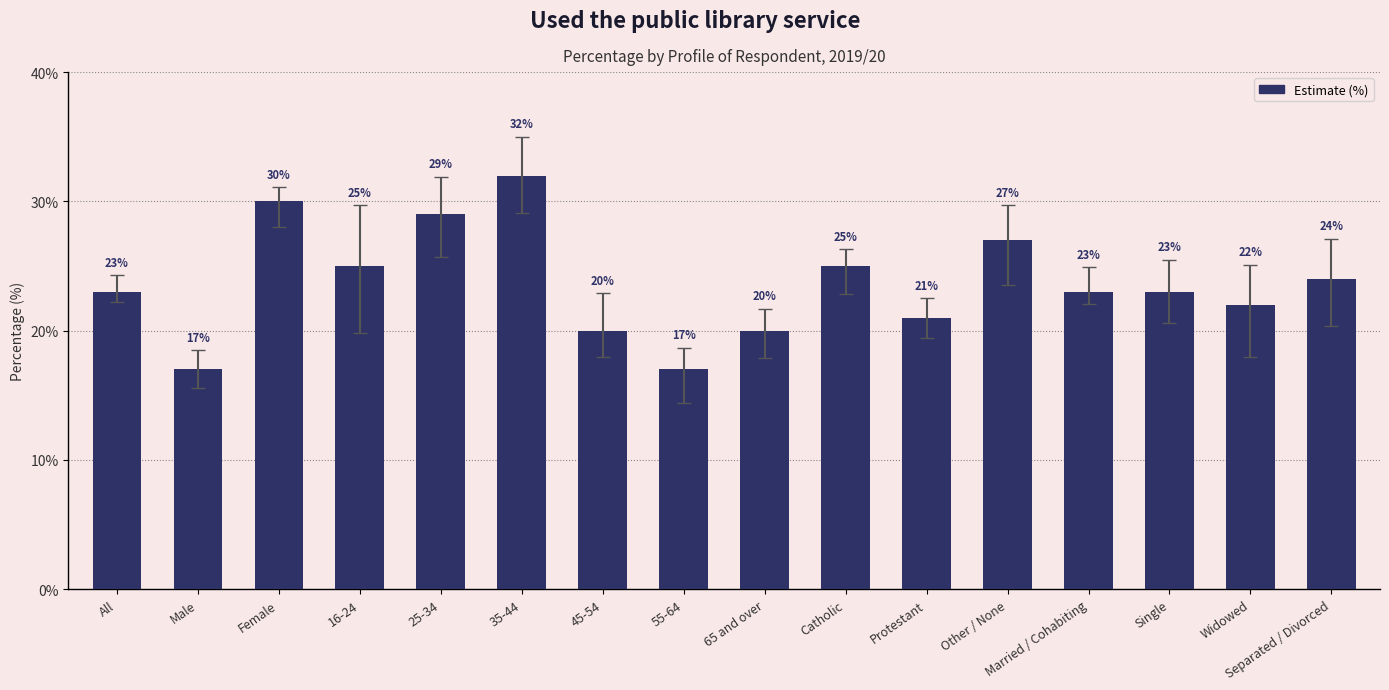

What is the greatest value displayed?

32